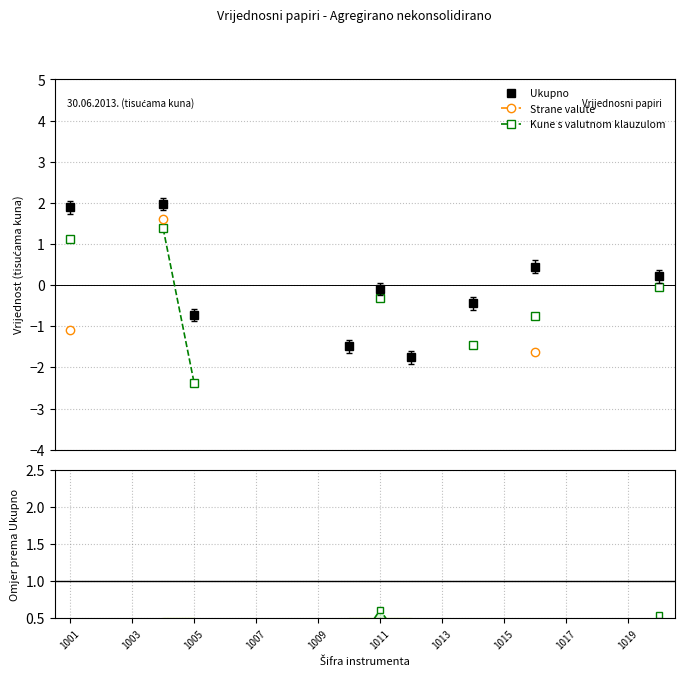

How many times do Kune s valutnom klauzulom and Strane valute cross each other?

1